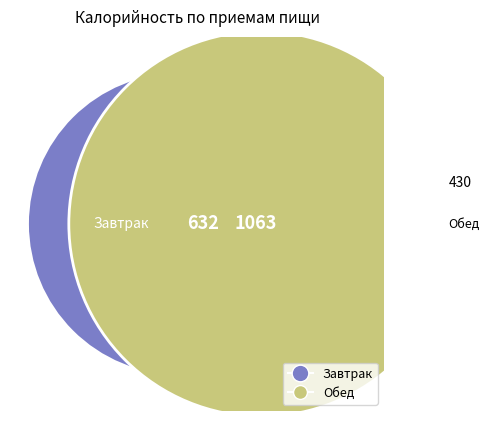

Which category has the smallest portion of the pie?

Завтрак